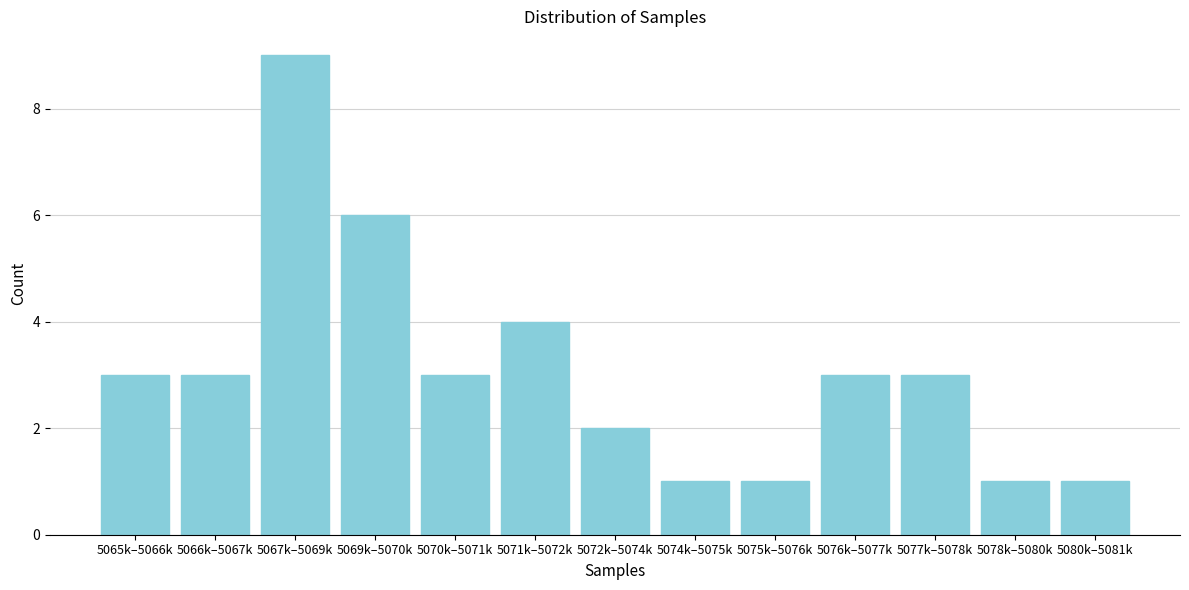

Reading left to right, transcribe all the data shown in this chart.

5065k–5066k=3	5066k–5067k=3	5067k–5069k=9	5069k–5070k=6	5070k–5071k=3	5071k–5072k=4	5072k–5074k=2	5074k–5075k=1	5075k–5076k=1	5076k–5077k=3	5077k–5078k=3	5078k–5080k=1	5080k–5081k=1